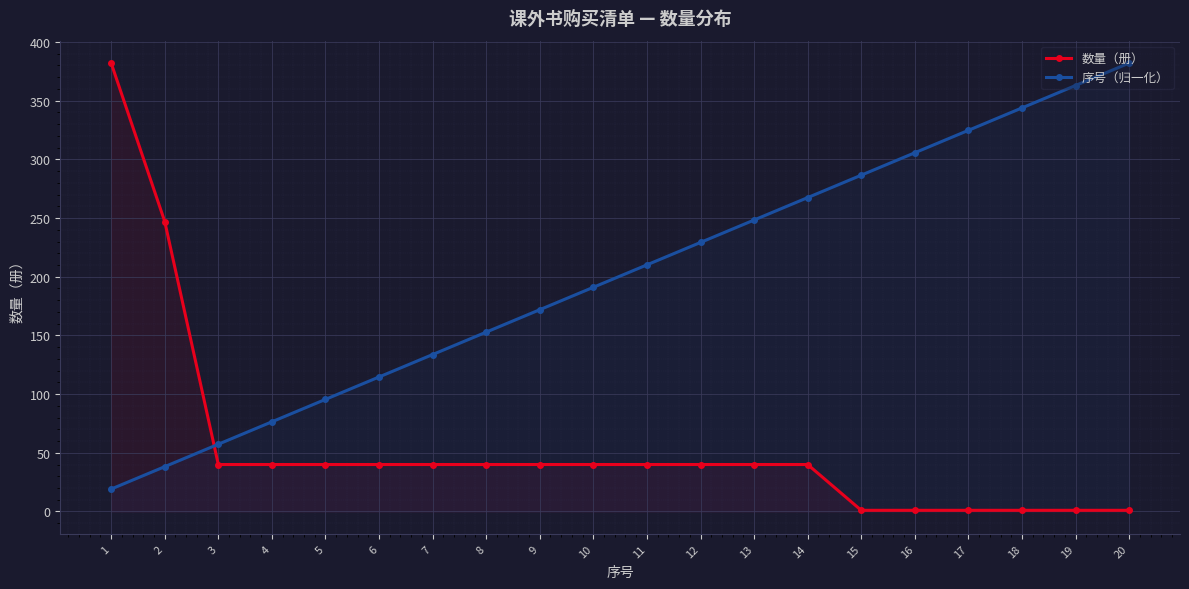

What is the spread (max minus min) of values at 8?

112.8